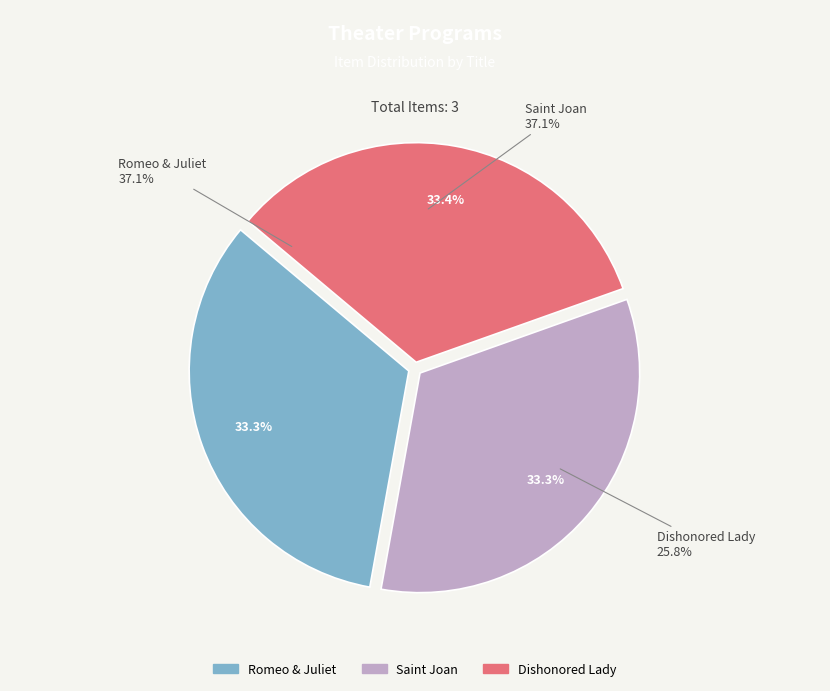

Which slice is the largest?

Dishonored Lady